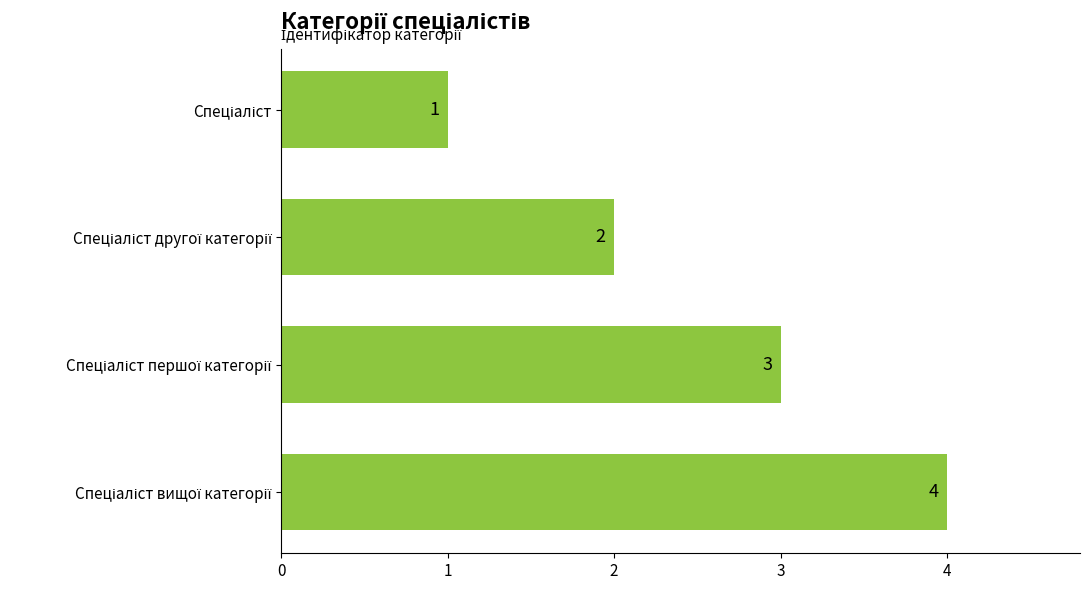

What is the value of the 3rd bar from the top?

3